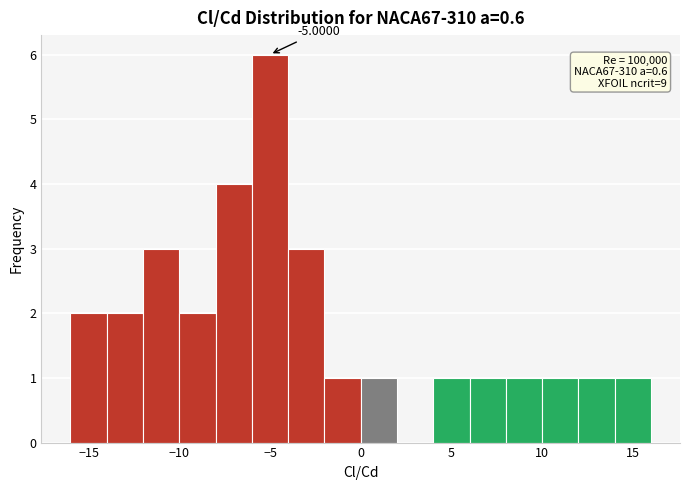

Over which range of the x-axis is the bar tallest?

-6 to -4